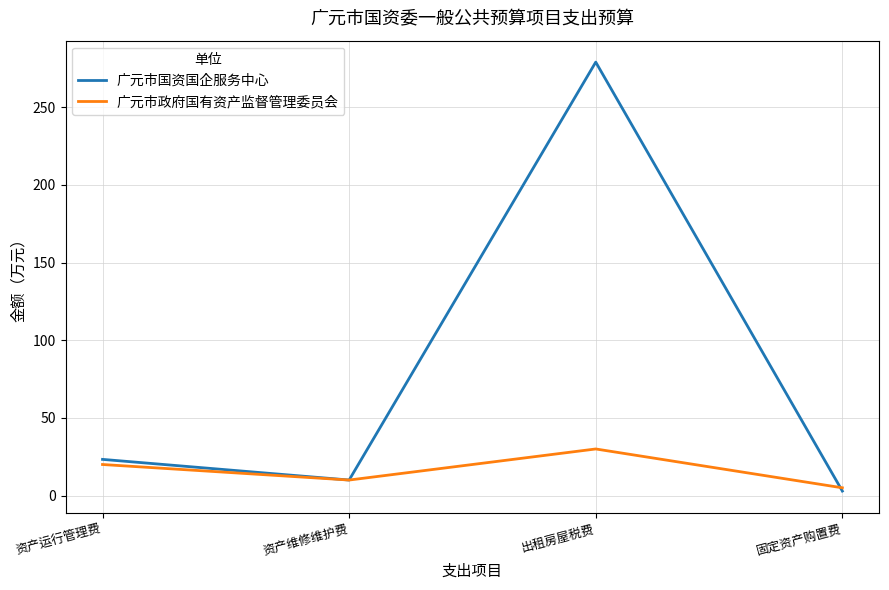

What is the total value across all series at 出租房屋税费?

309.0